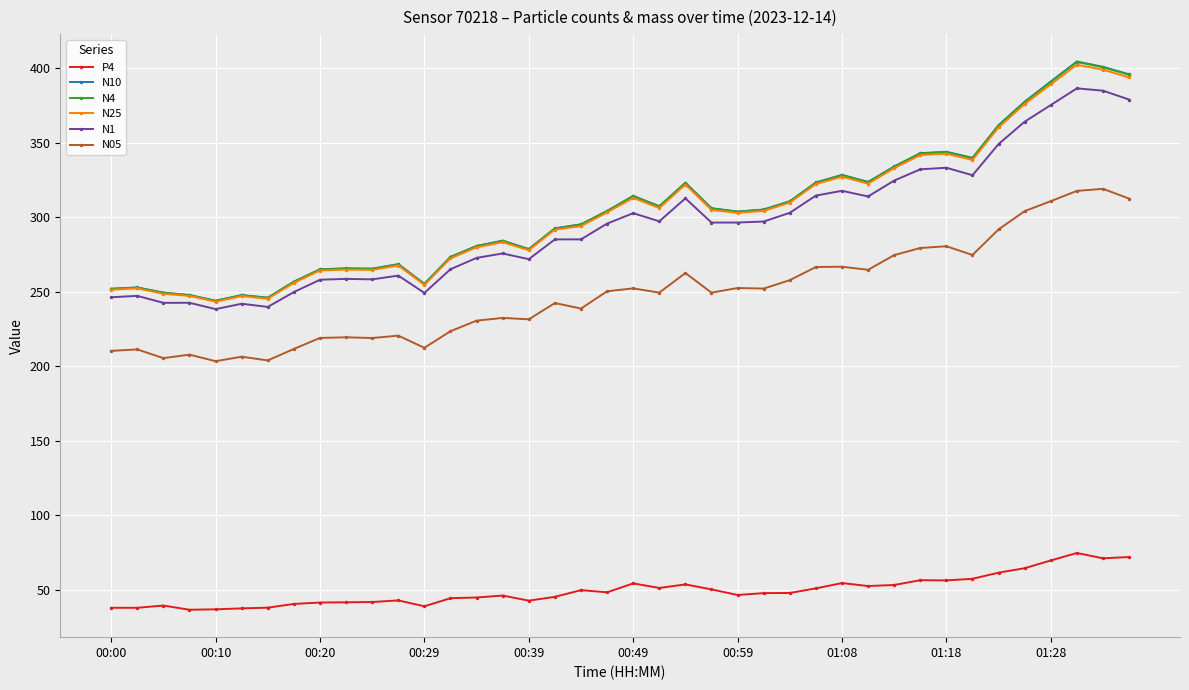

True or false: N05 and N25 intersect in this chart.

False